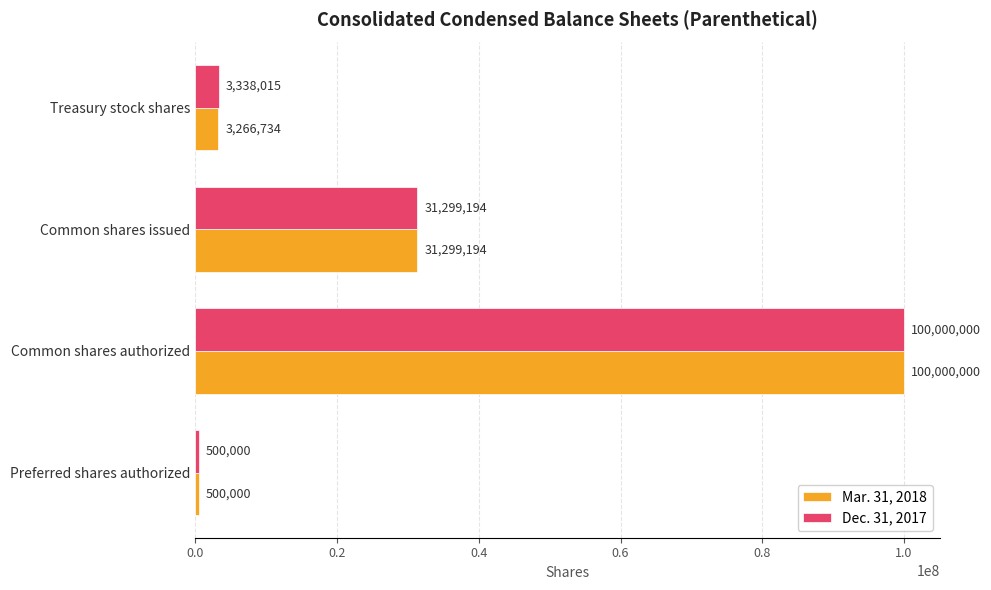

List the labels in order of Mar. 31, 2018 value, largest first.

Common shares authorized, Common shares issued, Treasury stock shares, Preferred shares authorized